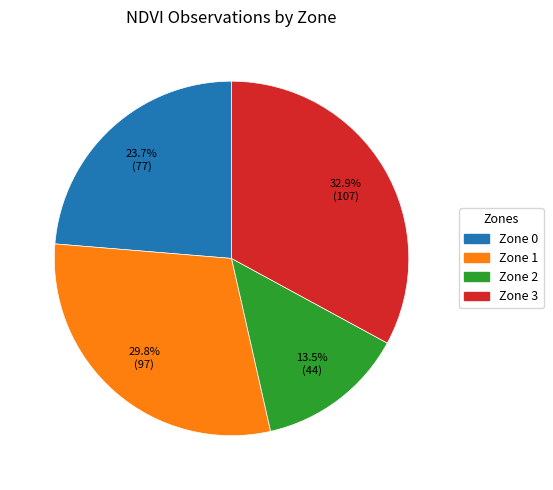

Does any single category account for the majority?

No